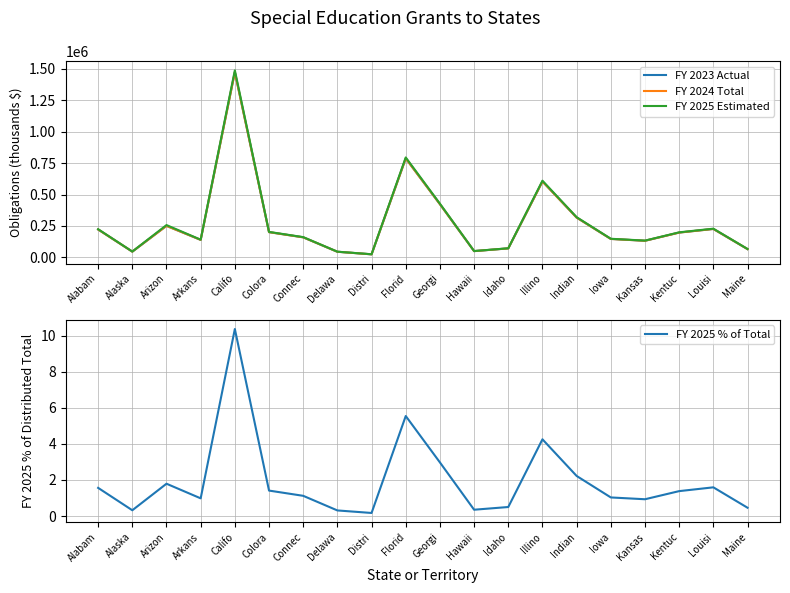

What is the difference between the FY 2024 Total values at Califo and Kansas?

1341583